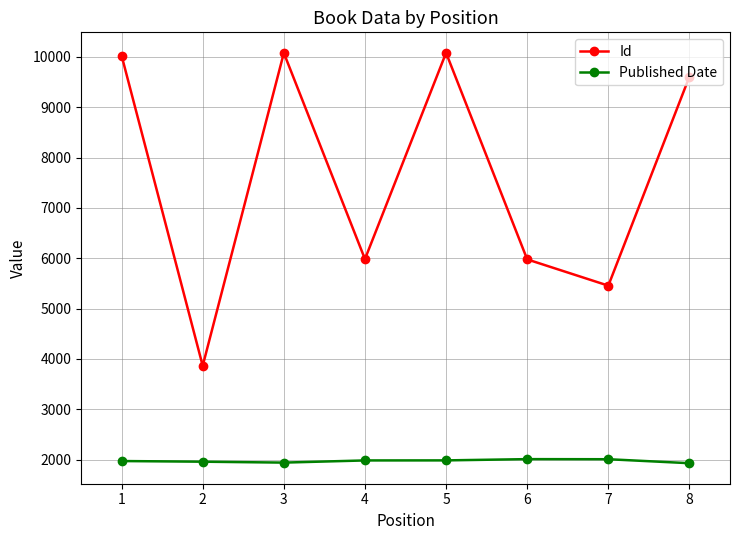

List the series in order of their overall mean, lowest first.

Published Date, Id